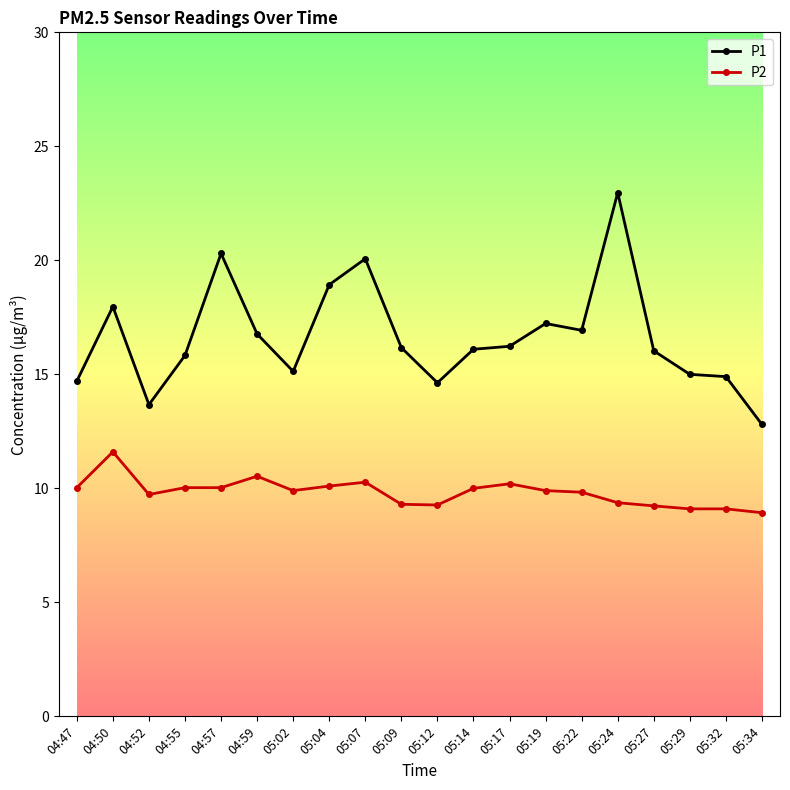

What is the difference between the highest and lowest values at 05:17?

6.0